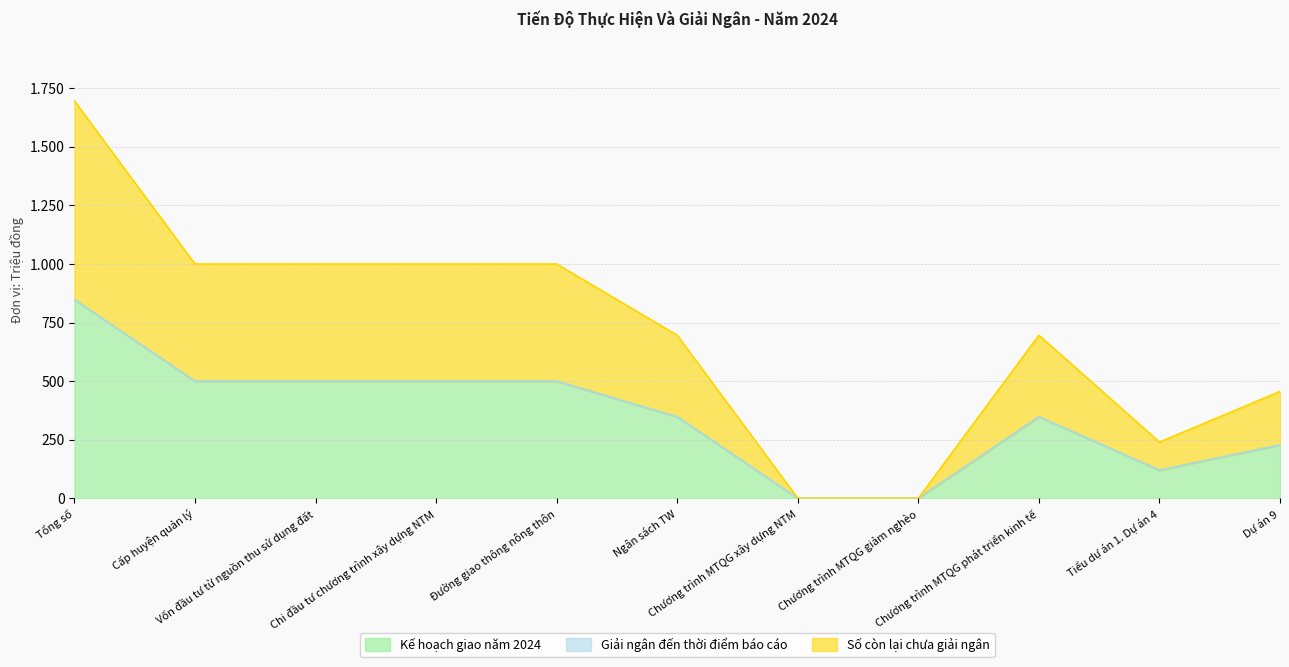

True or false: Kế hoạch giao năm 2024 and Số còn lại chưa giải ngân cross at least once.

False